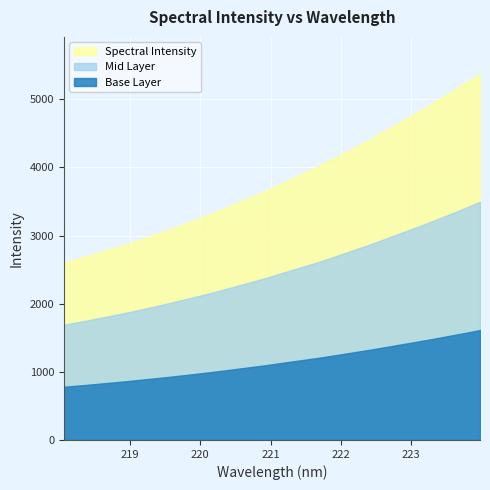

How many values are below 3748?

16